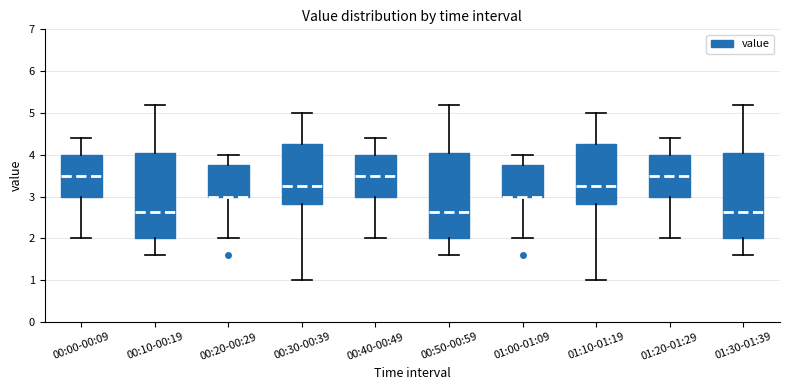

Where is the upper edge of the box for 01:00-01:09 on the y-axis? The values are not printed on the chart, so give them approximately, as read against the axis.

3.8